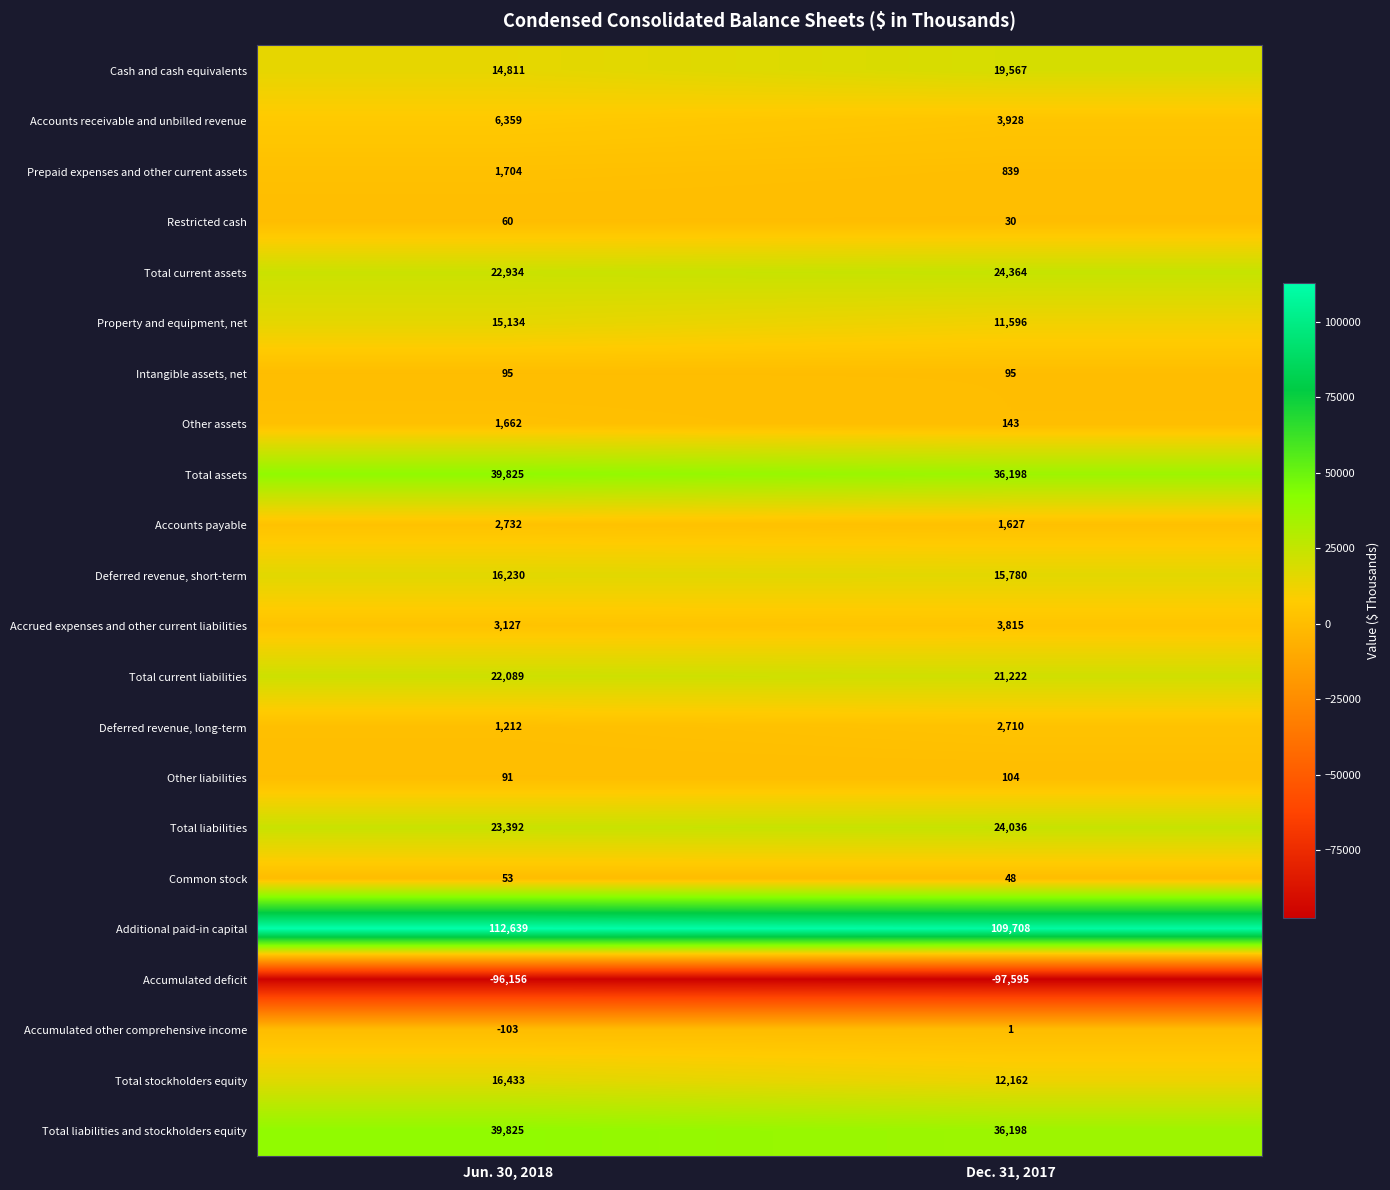

The Accounts payable series shows 4360 at Jun. 30, 2018. True or false?

False